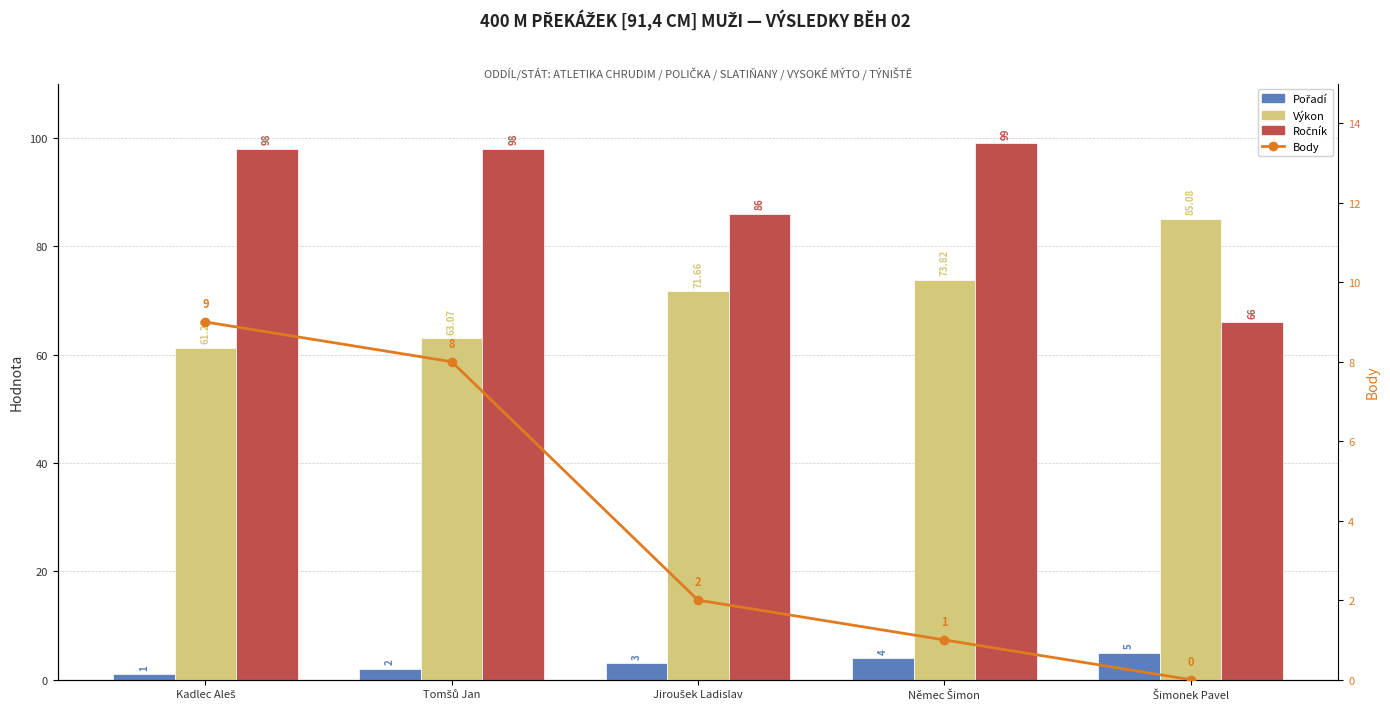

What is the lowest value of the Ročník series?

66.0